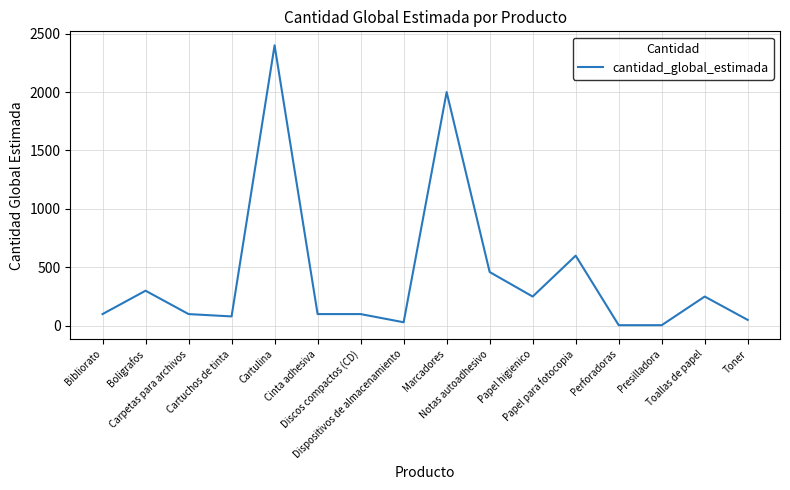

Is it true that the value at Toallas de papel is 385?

False